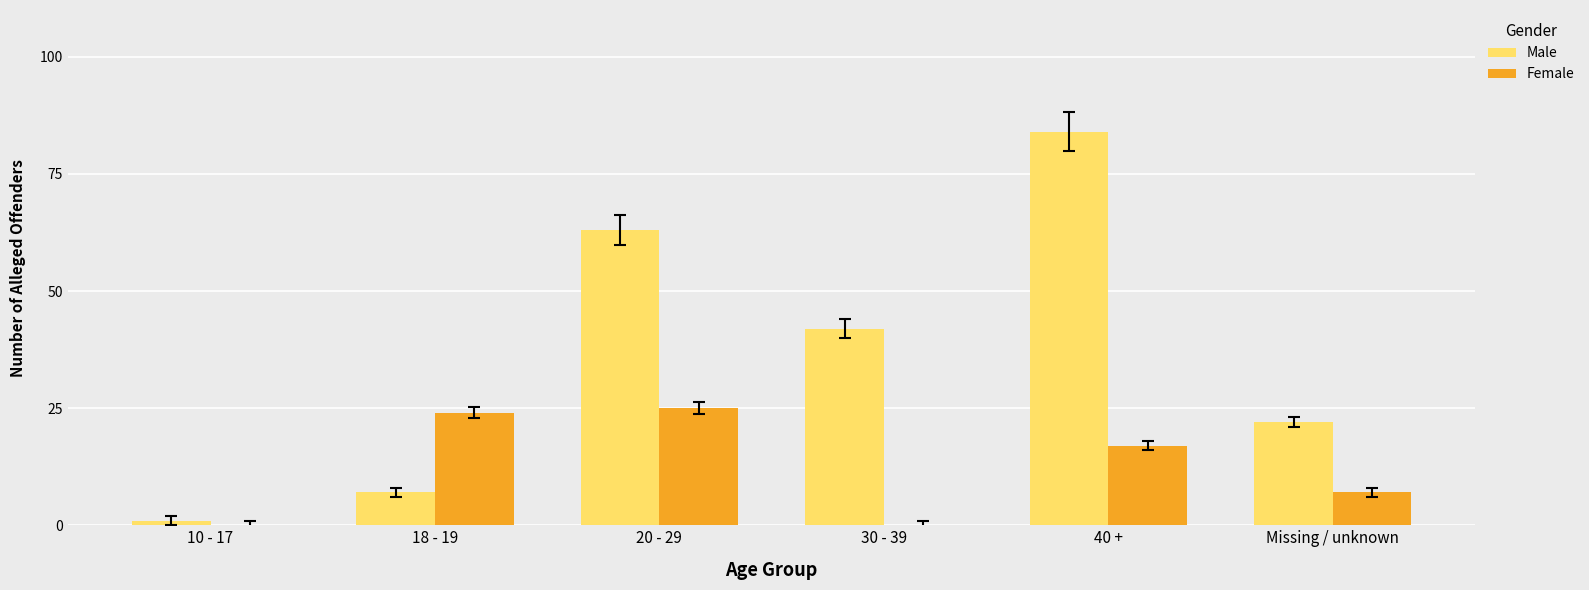

Is the value of Female at 10 - 17 greater than the value of Male at Missing / unknown?

No